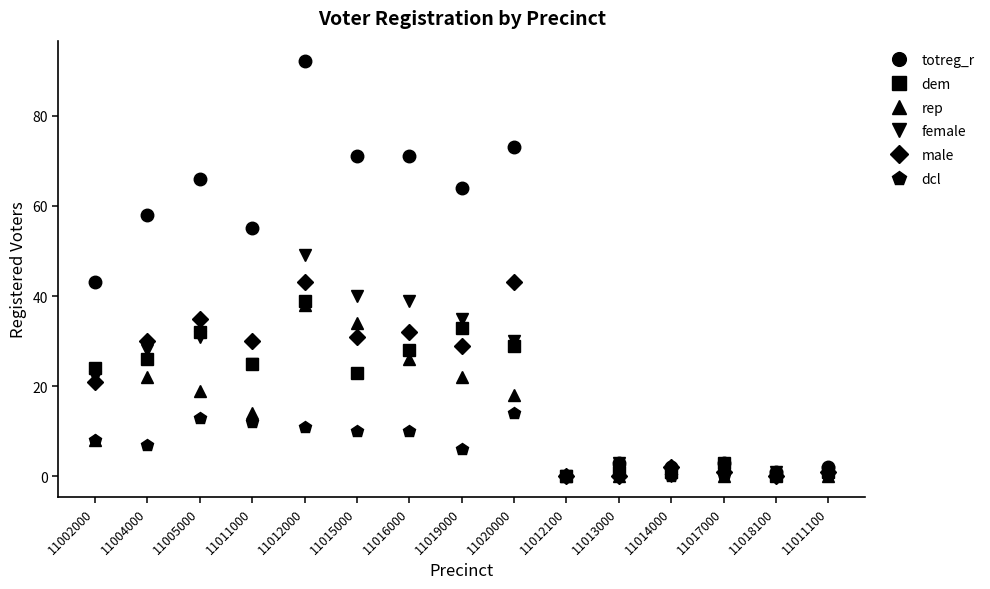

The value of dcl at 11012000 is 18. True or false?

False